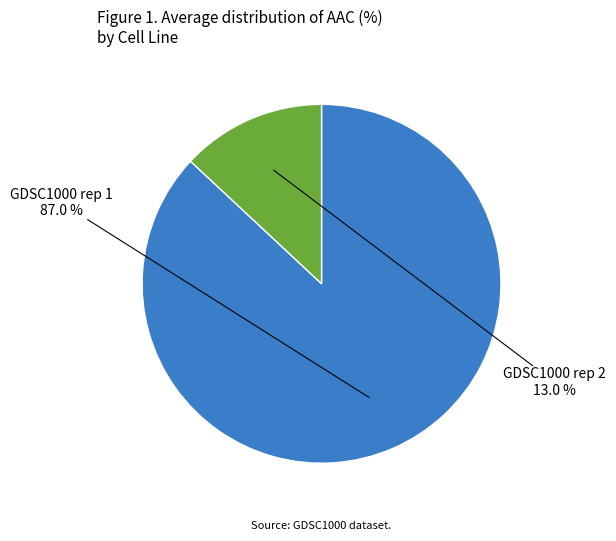

What percentage is the GDSC1000 rep 1 slice, to the nearest percent?

87%